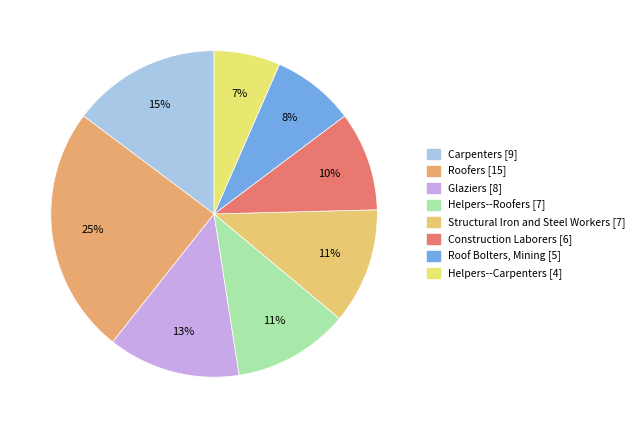

What is the change in value from Construction Laborers to Roof Bolters, Mining?

-1